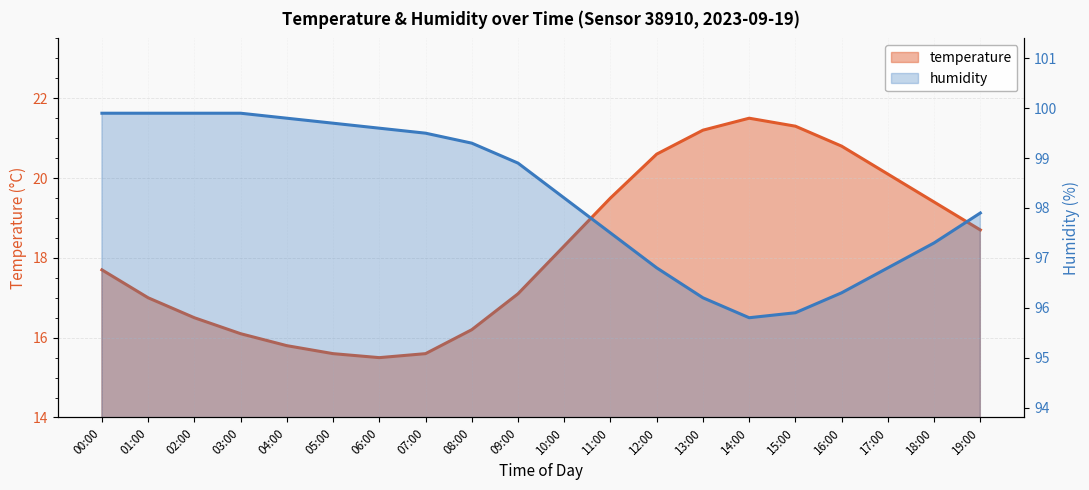

Reading right to left, extract all data points from this chart.

temperature: 18.7	19.4	20.1	20.8	21.3	21.5	21.2	20.6	19.5	18.3	17.1	16.2	15.6	15.5	15.6	15.8	16.1	16.5	17.0	17.7
humidity: 97.9	97.3	96.8	96.3	95.9	95.8	96.2	96.8	97.5	98.2	98.9	99.3	99.5	99.6	99.7	99.8	99.9	99.9	99.9	99.9